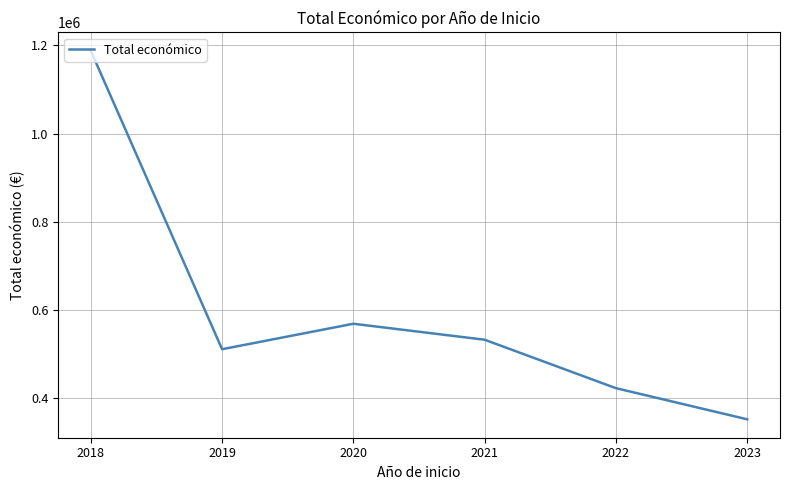

What is the change in value from 2021 to 2022?

-109847.3